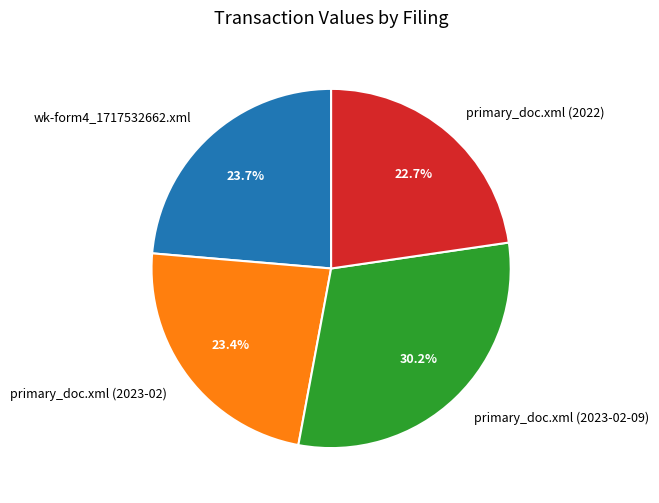

How many slices are in this pie chart?

4